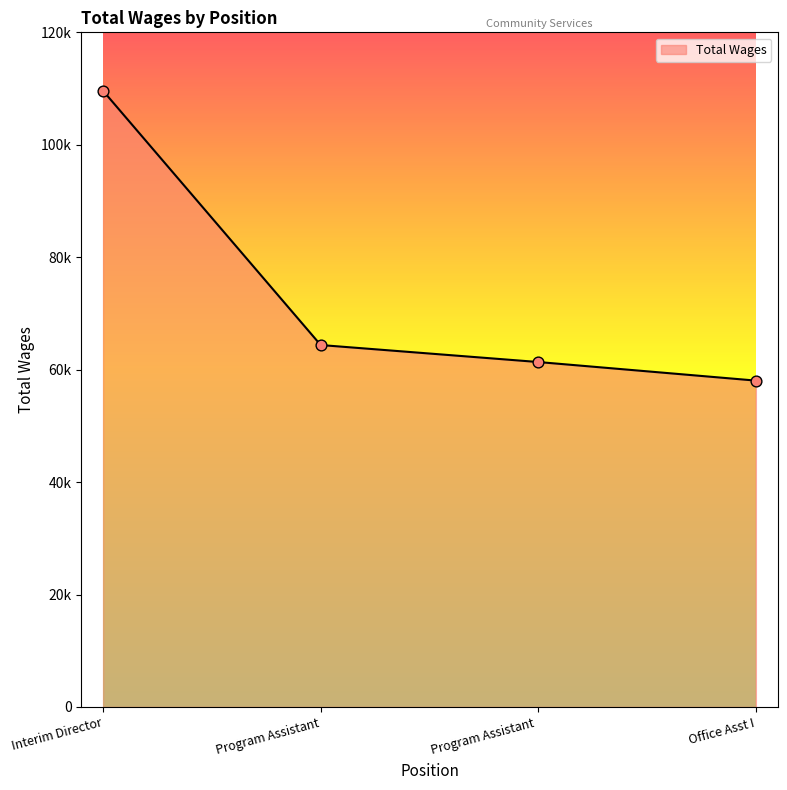

Which has a higher value, Program Assistant or Office Asst I?

Program Assistant